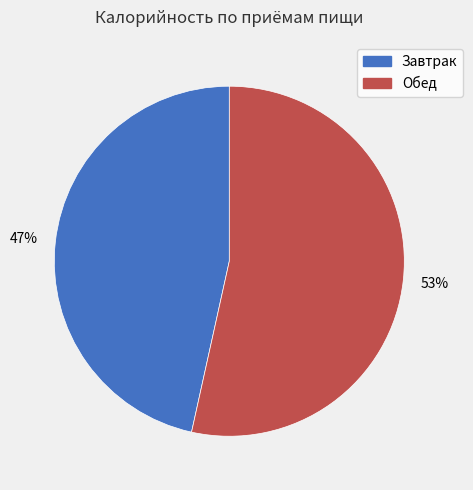

To the nearest percent, what percentage of the pie is Завтрак?

47%